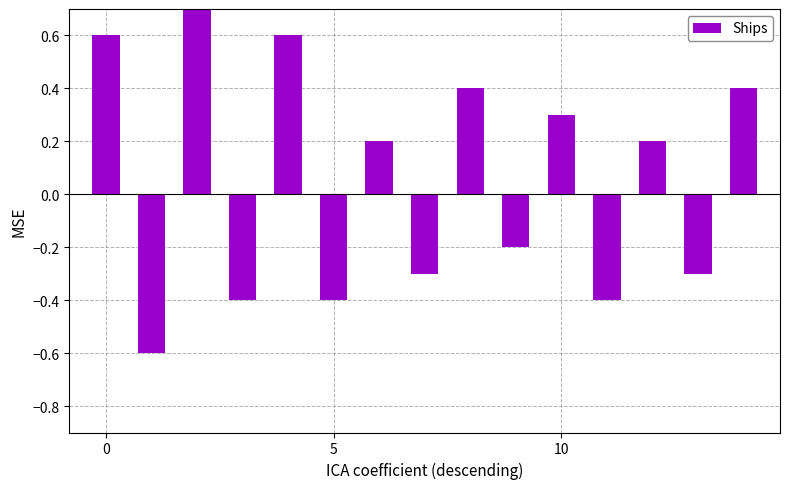

What is the value of the 15th bar from the left?

0.4